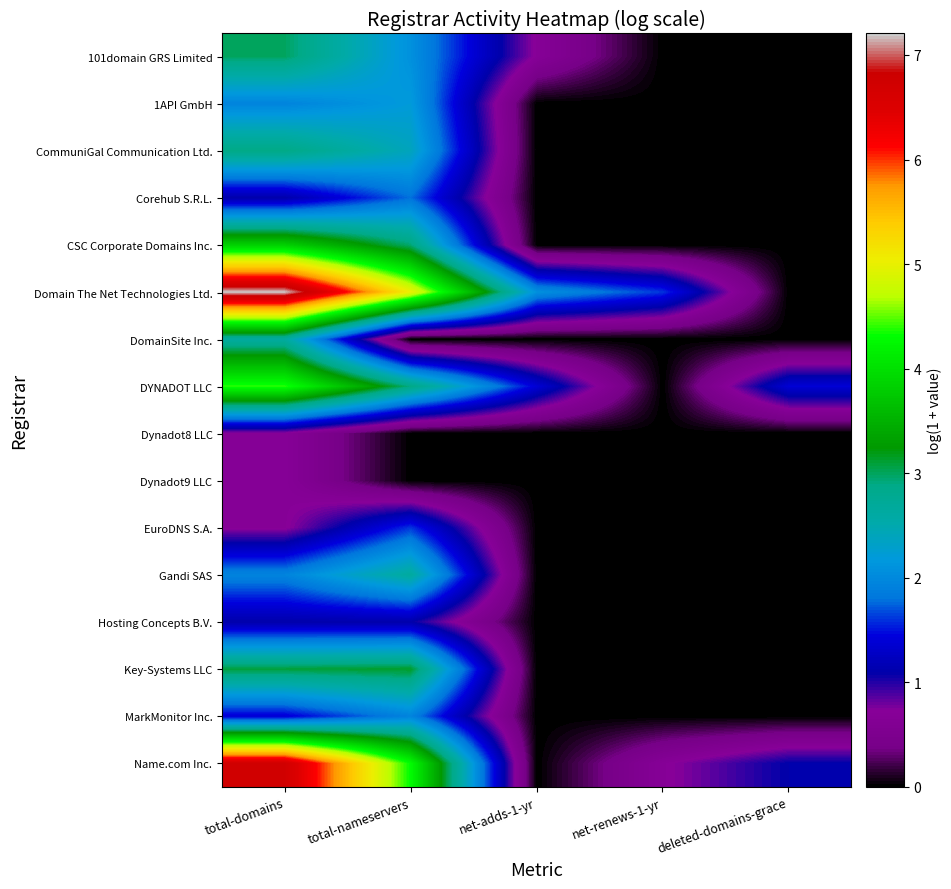

At how many categories does at least one series exceed 3?

2